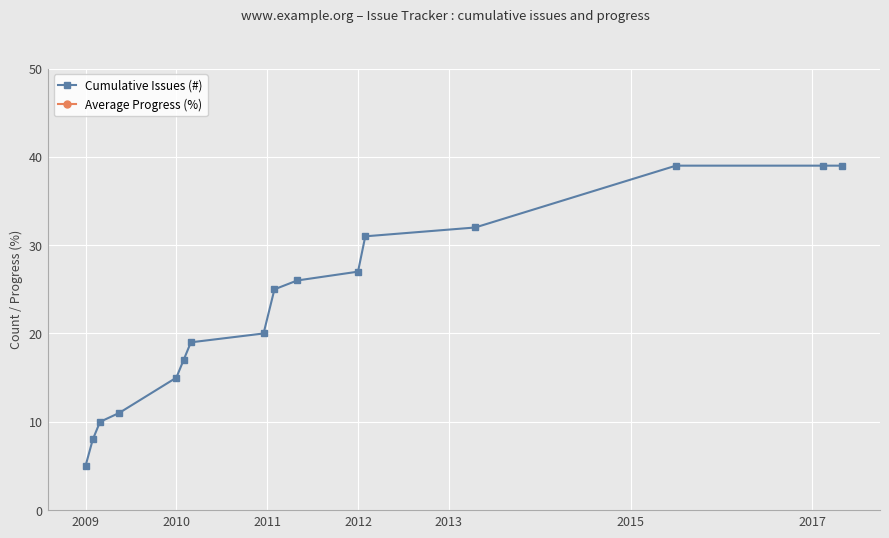

What is the minimum value for Cumulative Issues (#)?

5